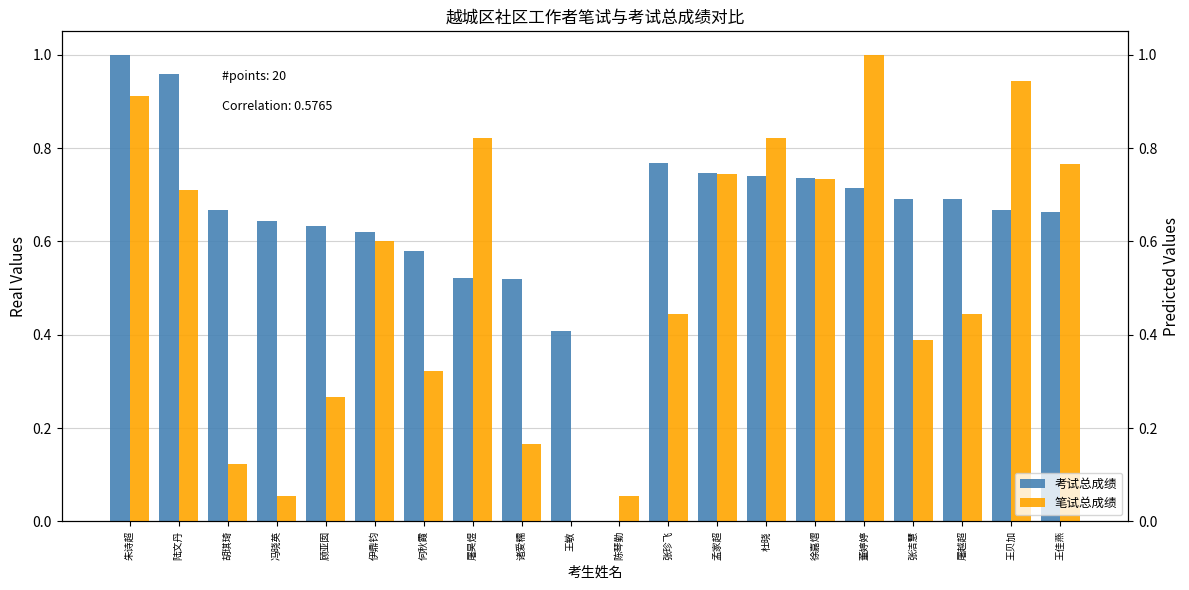

What is the label of the 13th bar from the right?

屠昊煜